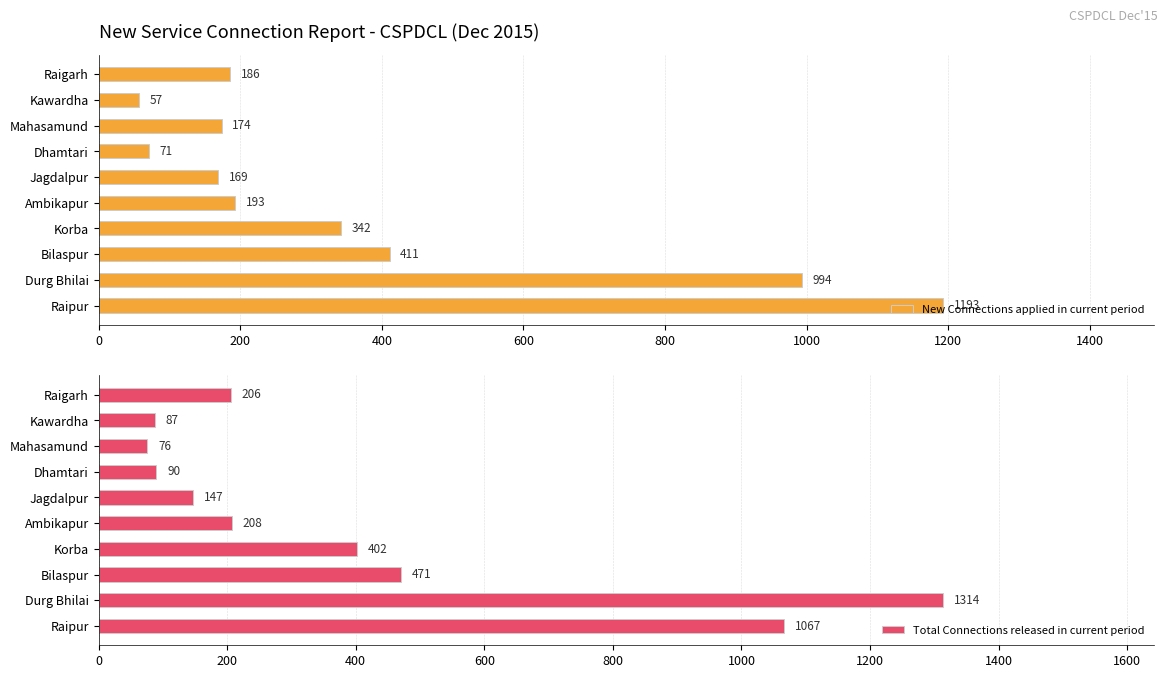

Which category has the lowest value in the New Connections applied in current period series?

Kawardha